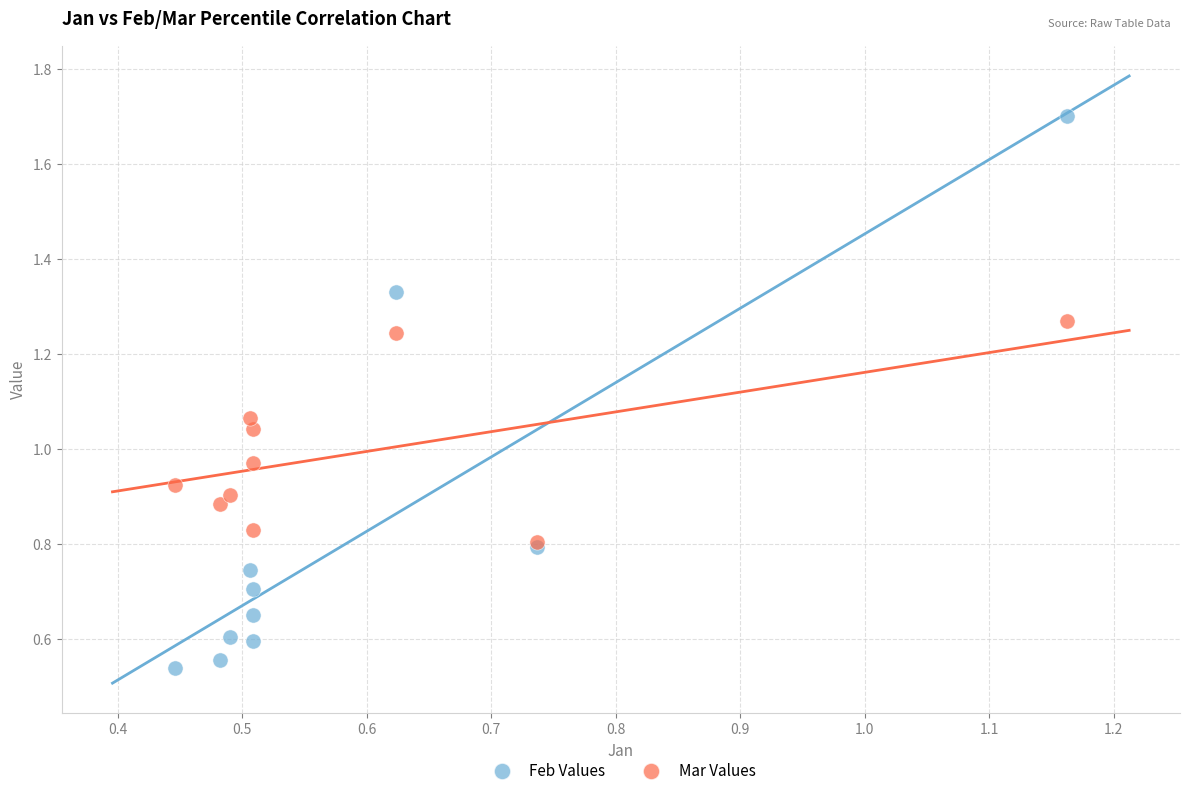

Which series contains the lowest Y value?

Feb Values